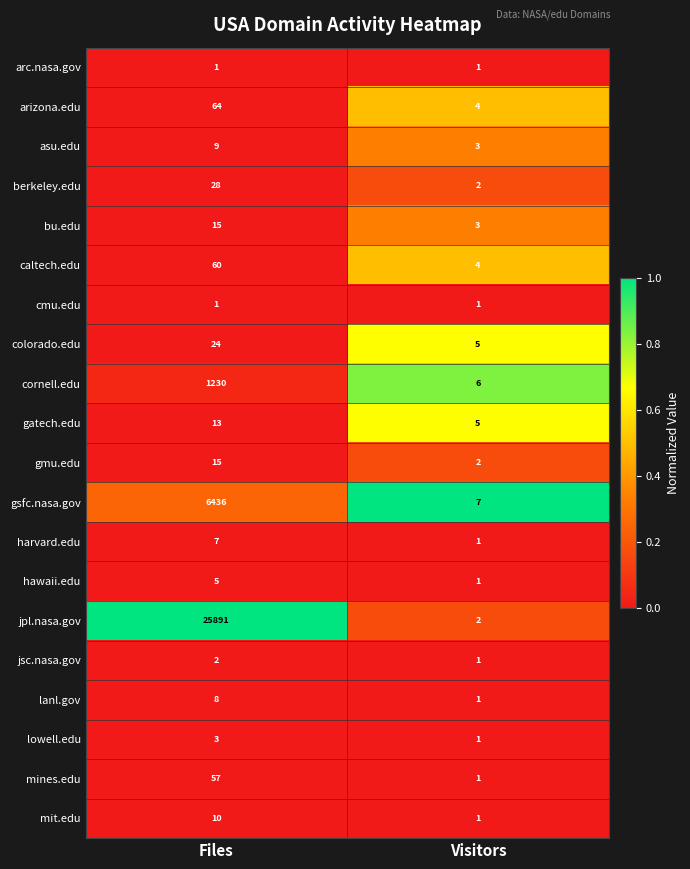

What is the sum of the arizona.edu values at Files and Visitors?

68